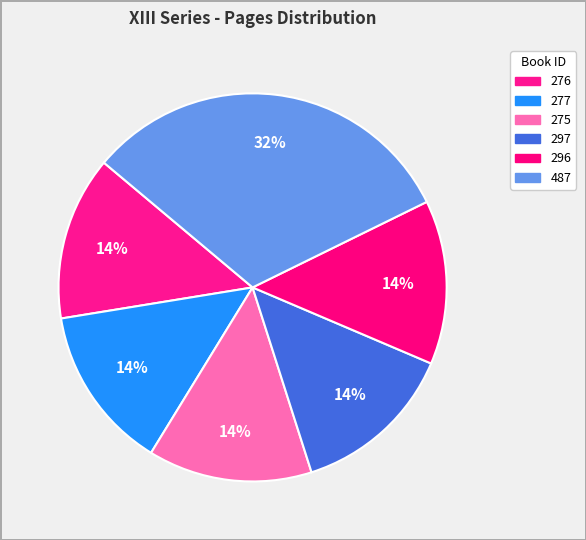

The 275 slice represents 26% of the pie. True or false?

False